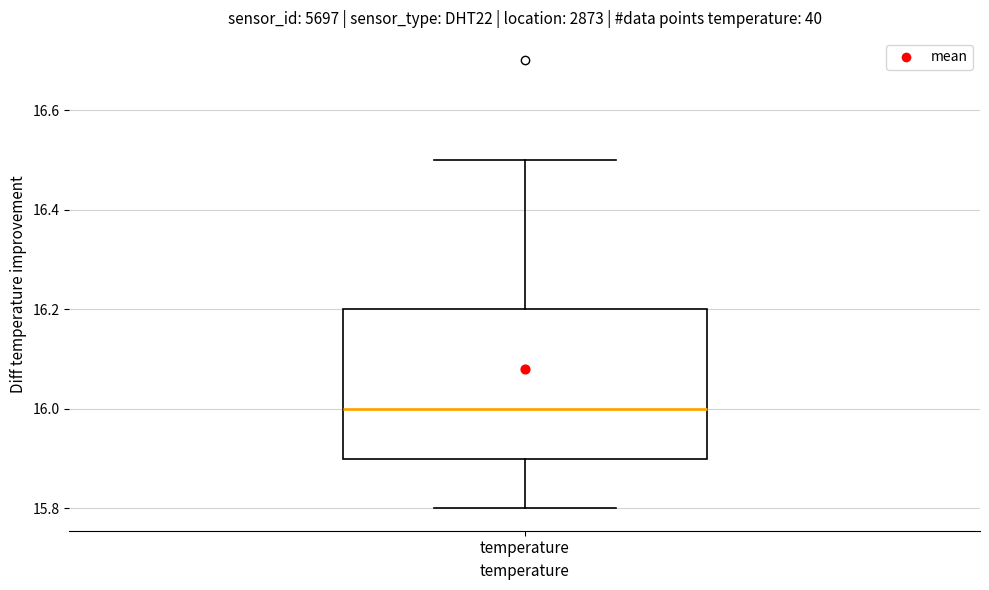

Transcribe this box plot: give where the median line is, the range the box spans, and where the two whiskers end, as read against the y-axis. The values are not printed on the chart, so give them approximately, as read against the axis.

median 16.0, box 15.9 to 16.2, whiskers 15.8 to 16.5